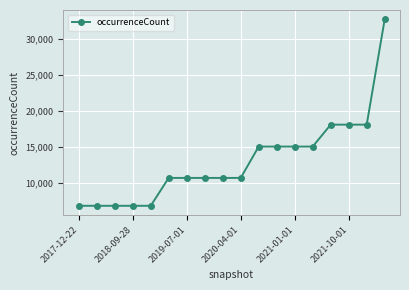

Reading left to right, list all the values displayed in this chart.

6813	6813	6813	6813	6813	10682	10682	10682	10682	10682	15032	15032	15032	15032	18074	18074	18074	32691